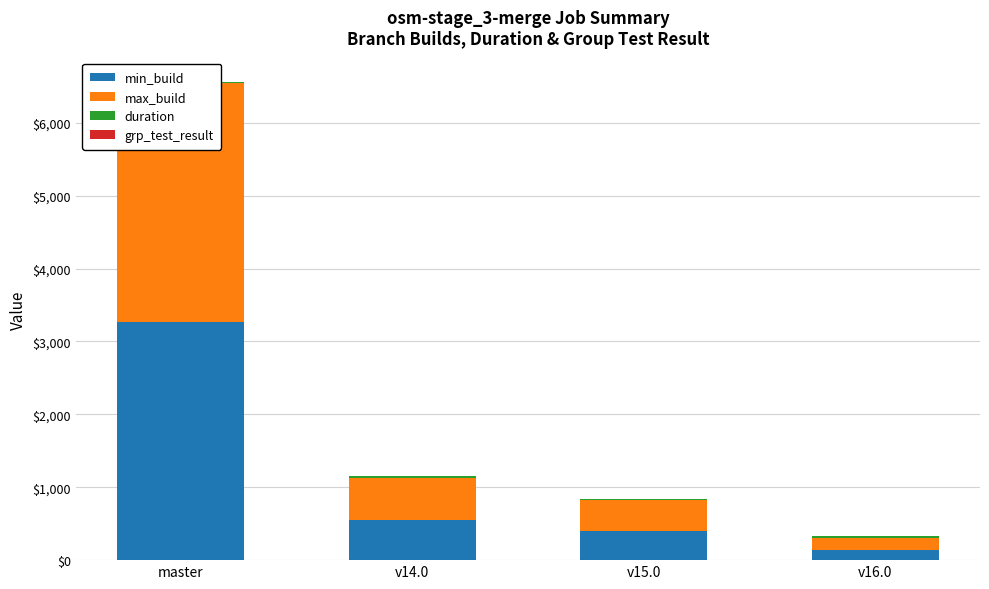

Reading left to right, list all the values displayed in this chart.

min_build: 3261.0	556.0	400.0	142.0
max_build: 3281.0	576.0	421.0	163.0
duration: 21.5	20.7	21.5	21.6
grp_test_result: 1.0	1.0	1.0	1.0